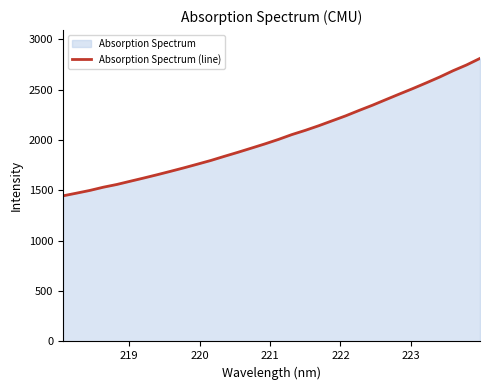

What is the value of the 29th point from the left?

2627.1